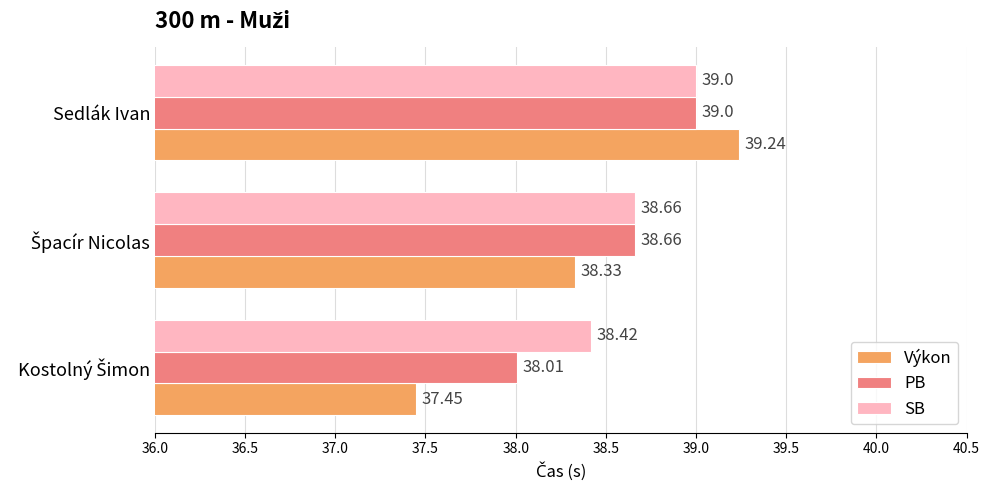

What is the average value of the SB series?

38.7